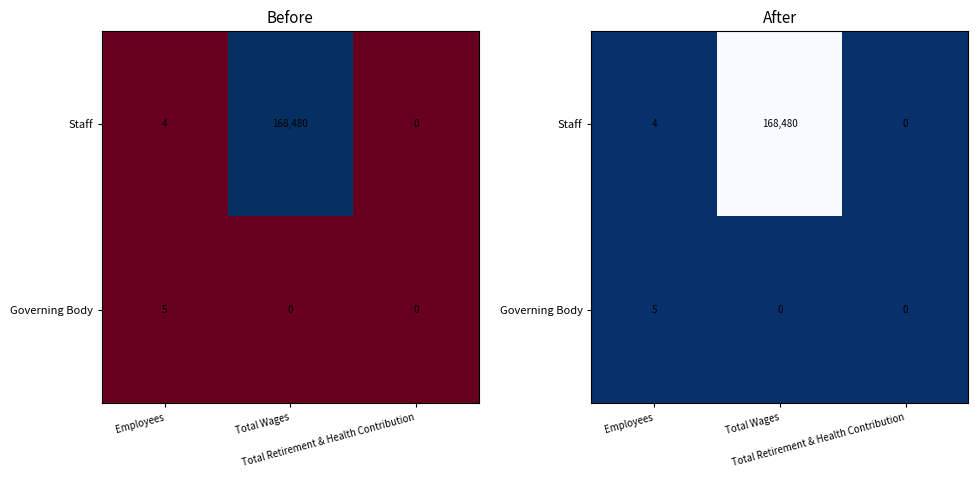

At which label does Staff first exceed 4?

Total Wages